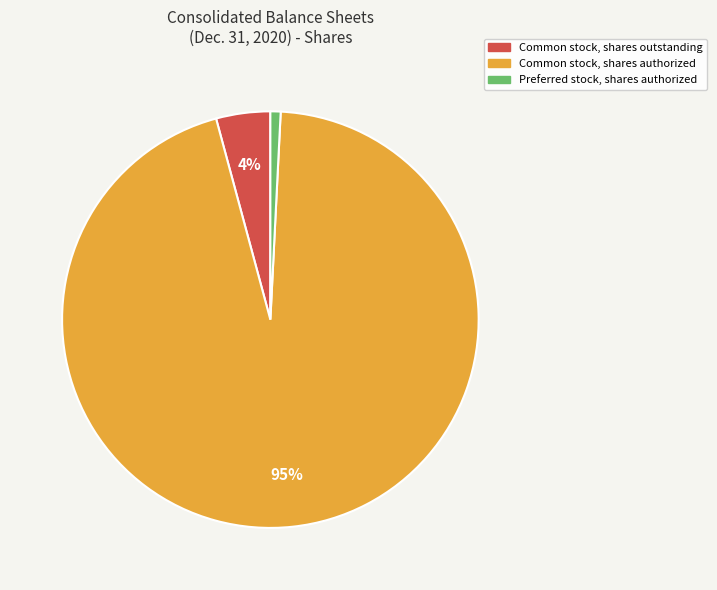

To the nearest percent, what is the average slice percentage?

33%